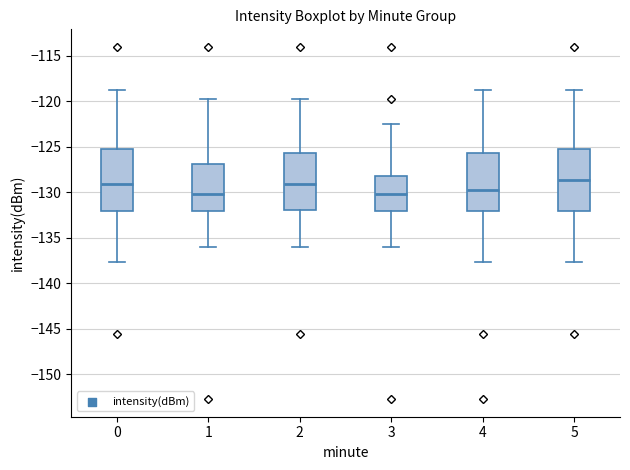

Reading left to right, read every box against the y-axis: the position of its median line, the range the box covers, and the ends of its whiskers. The values are not printed on the chart, so give them approximately, as read against the axis.

0: median -129.0, box -132.0 to -125.0, whiskers -137.5 to -118.5
1: median -130.0, box -132.0 to -127.0, whiskers -136.0 to -119.5
2: median -129.0, box -132.0 to -125.5, whiskers -136.0 to -119.5
3: median -130.0, box -132.0 to -128.0, whiskers -136.0 to -122.5
4: median -129.5, box -132.0 to -125.5, whiskers -137.5 to -118.5
5: median -128.5, box -132.0 to -125.0, whiskers -137.5 to -118.5